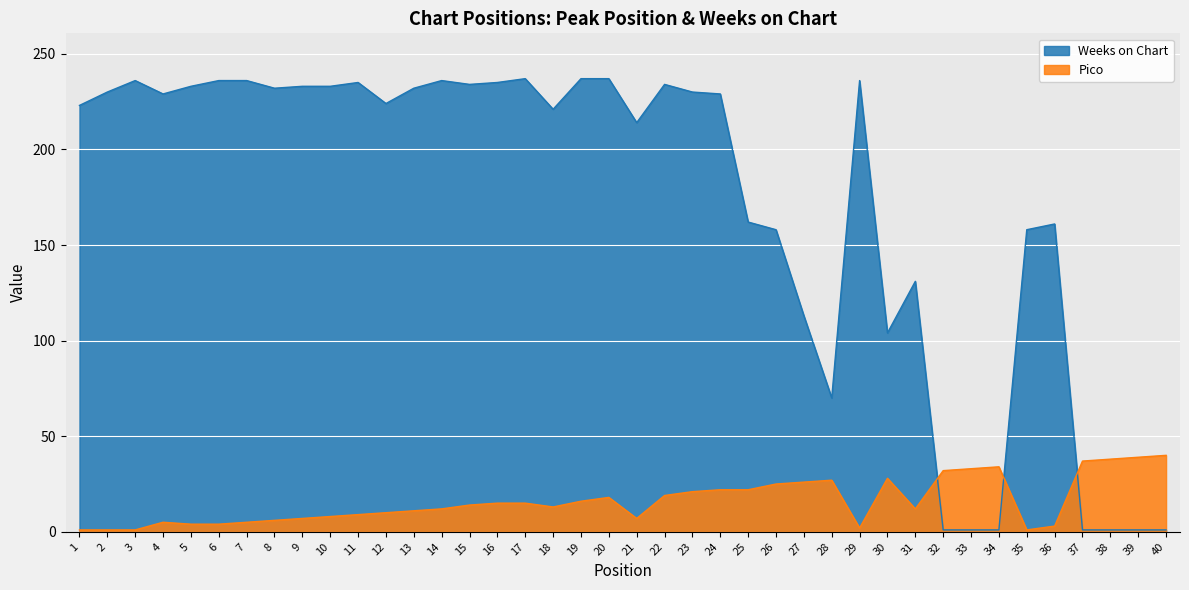

What is the difference between the Pico values at 16 and 37?

22